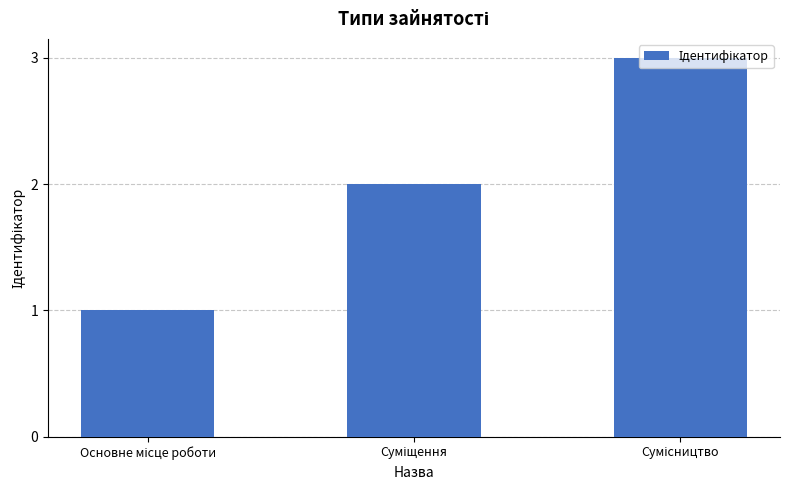

What is the greatest value displayed?

3